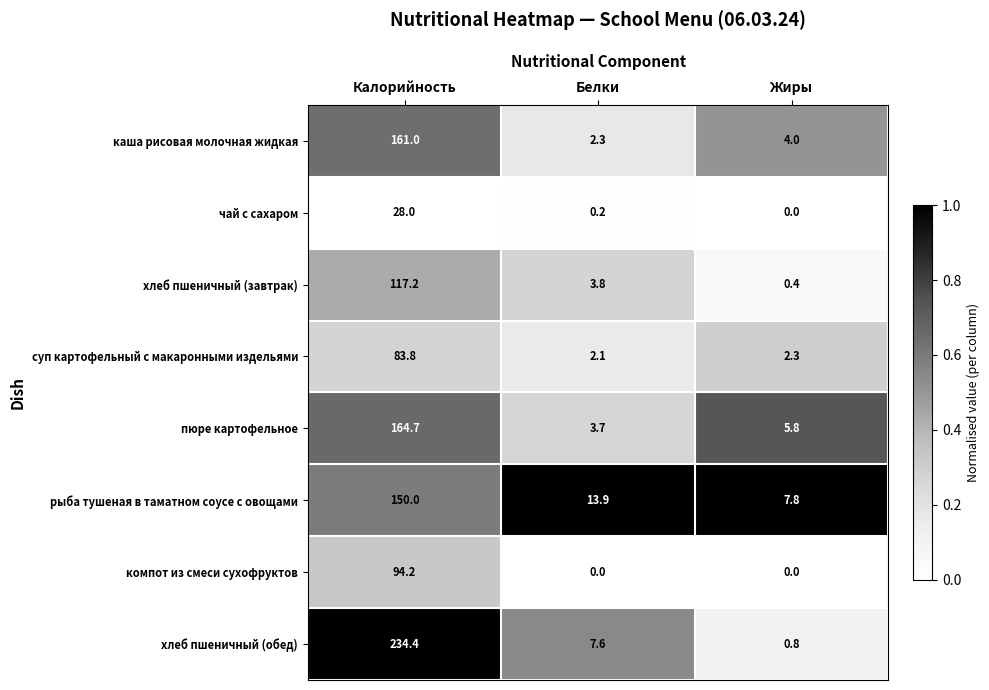

Which category has the highest value across all series?

Калорийность